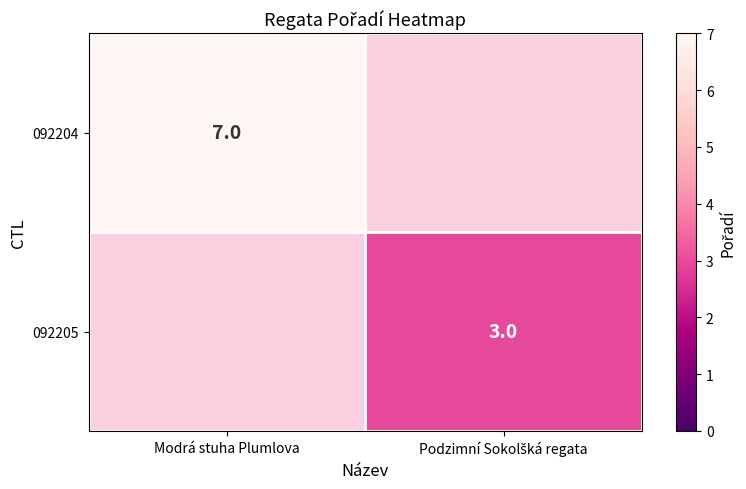

Is it true that 092204 equals 11 at Modrá stuha Plumlova?

False